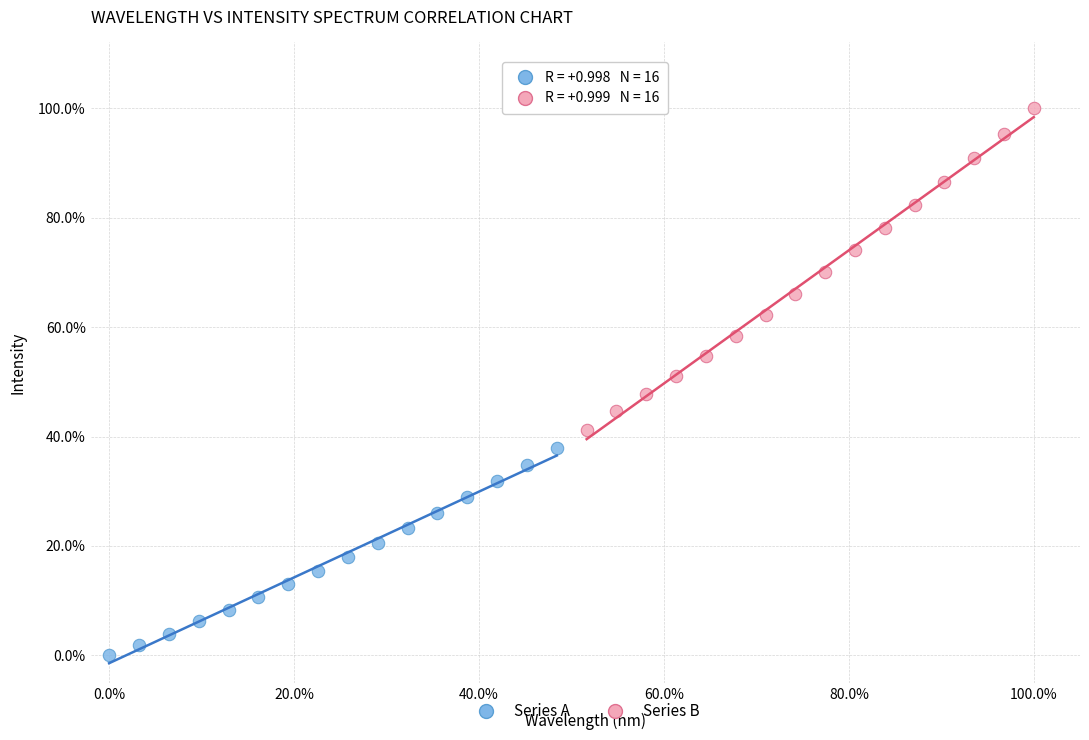

What are all the series names shown in the legend?

Series A, Series B